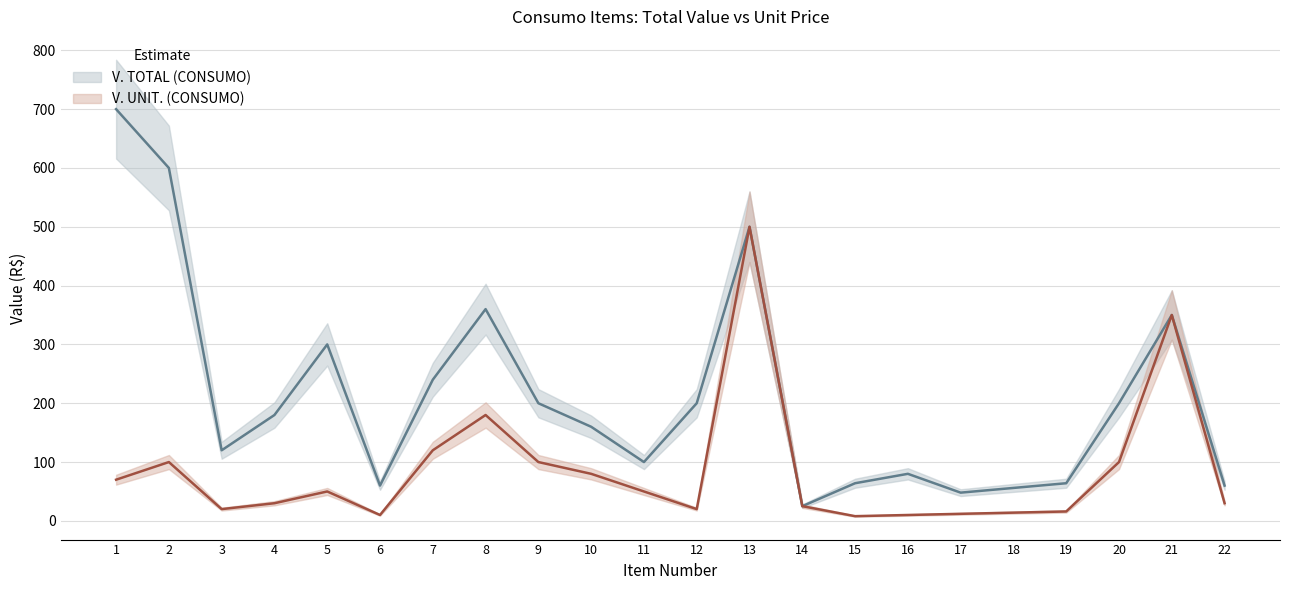

Reading right to left, transcribe all the data shown in this chart.

V. TOTAL (CONSUMO): 22=60	21=350	20=200	19=64	18=56	17=48	16=80	15=64	14=25	13=500	12=200	11=100	10=160	9=200	8=360	7=240	6=60	5=300	4=180	3=120	2=600	1=700
V. UNIT. (CONSUMO): 22=30	21=350	20=100	19=16	18=14	17=12	16=10	15=8	14=25	13=500	12=20	11=50	10=80	9=100	8=180	7=120	6=10	5=50	4=30	3=20	2=100	1=70